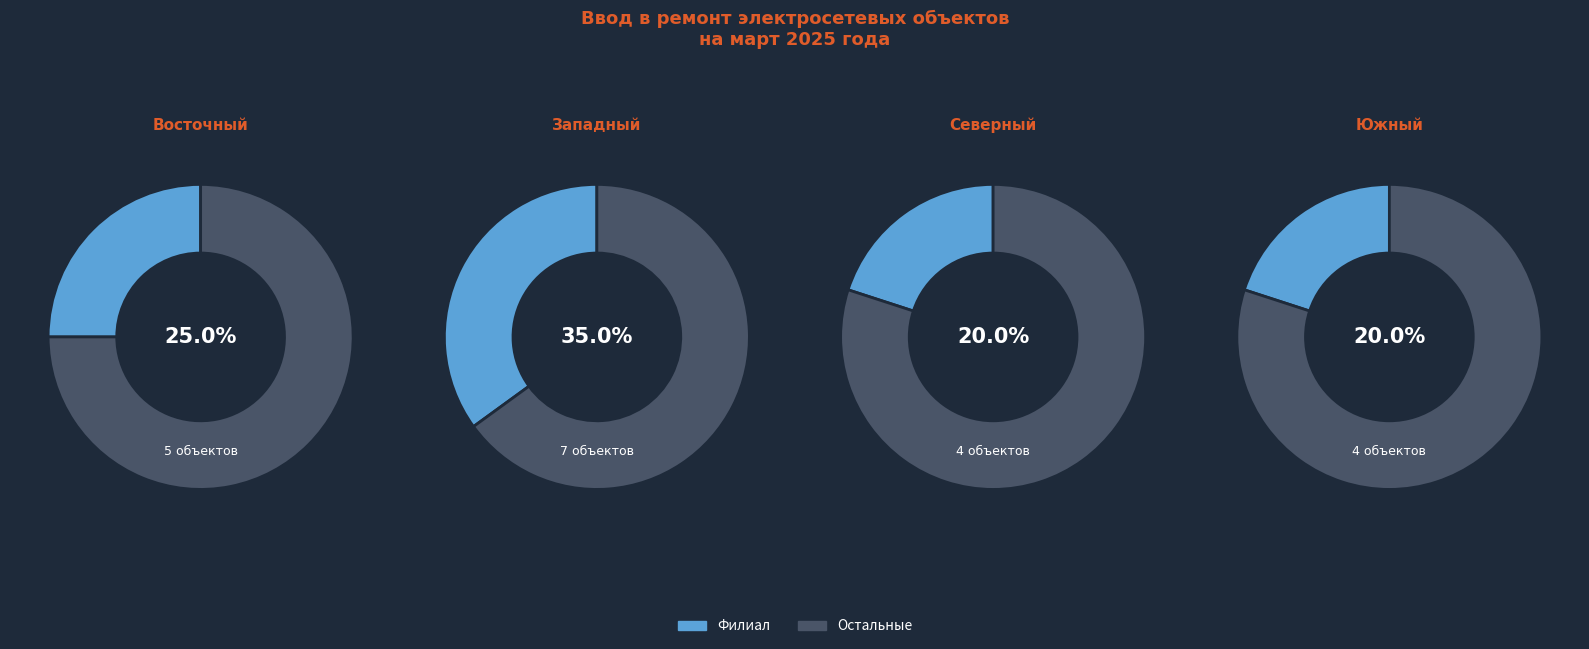

How many segments does this pie chart have?

4